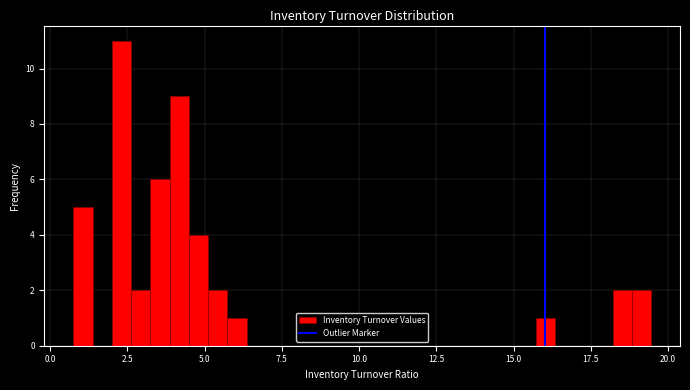

Read against the x-axis, roughly where is the centre of the tallest bar?

2.5